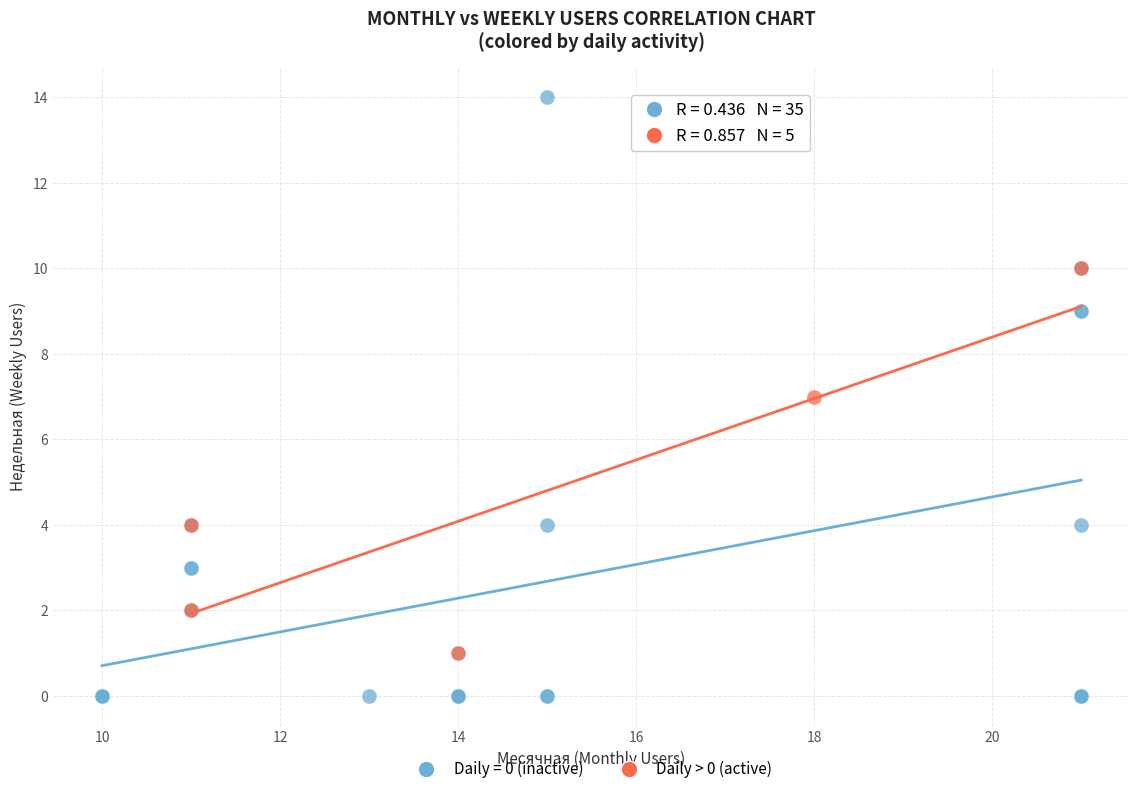

Which series has the largest Y range (max minus min)?

Daily = 0 (inactive)